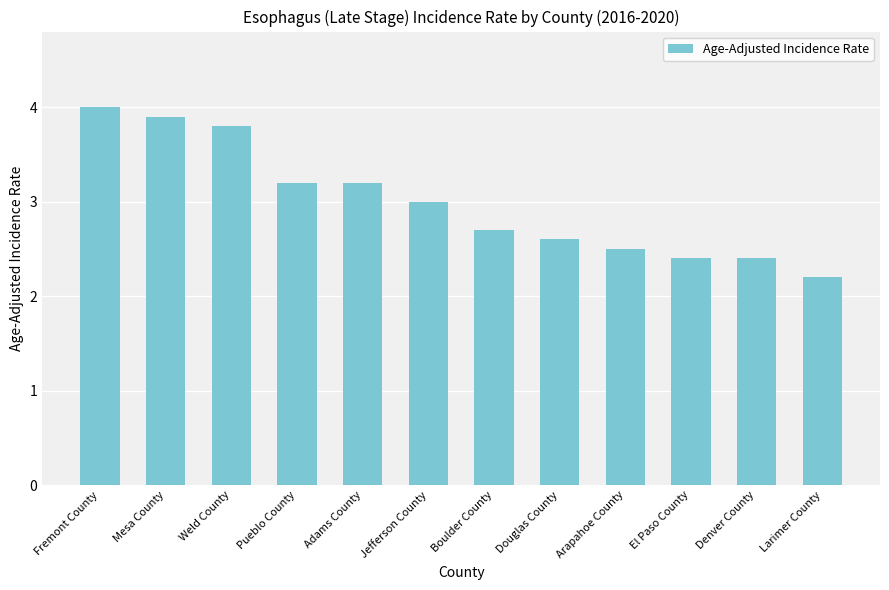

What position from the left is Boulder County?

7